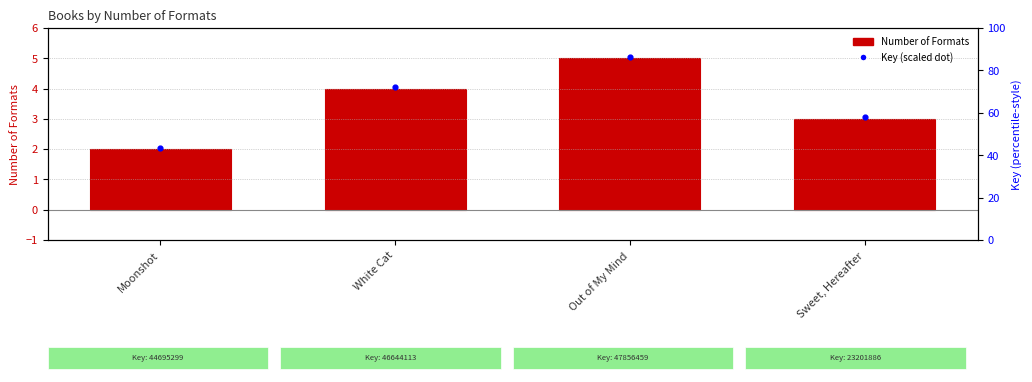

At which category is the sum across all series the highest?

Out of My Mind